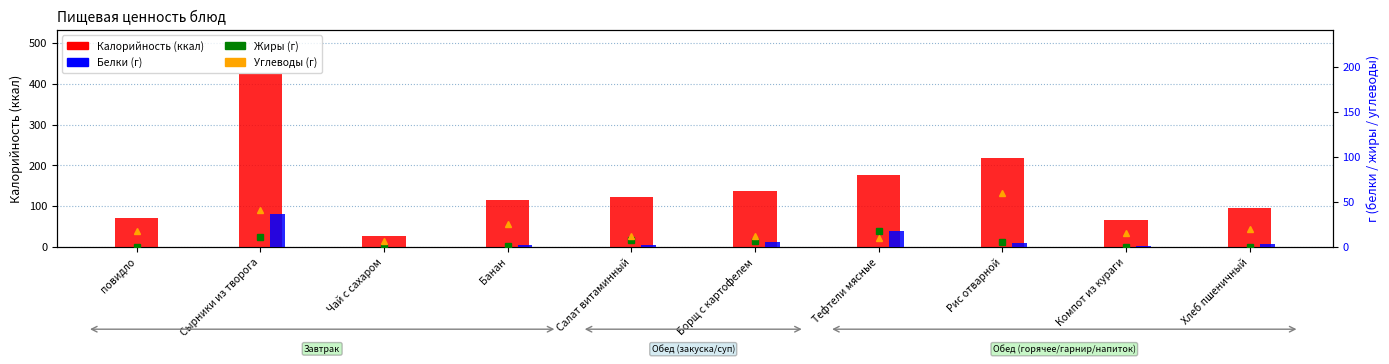

What are all the series names shown in the legend?

Калорийность, Жиры, Углеводы, Белки